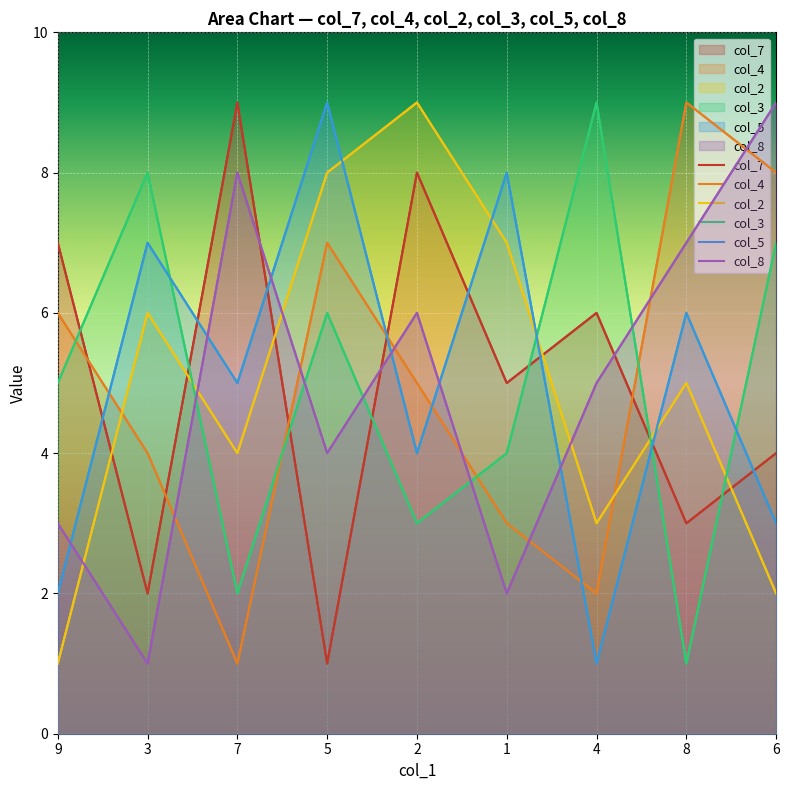

True or false: col_3 and col_8 intersect in this chart.

True